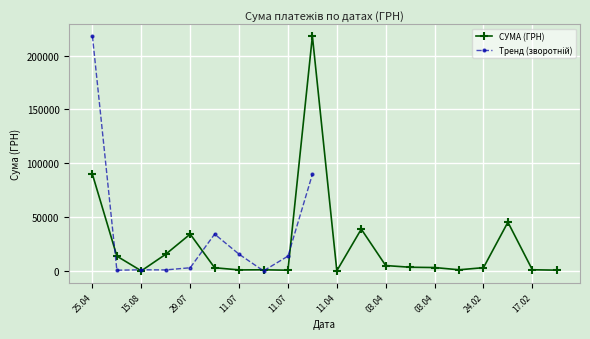

What is the difference between the maximum and minimum values?

218022.6